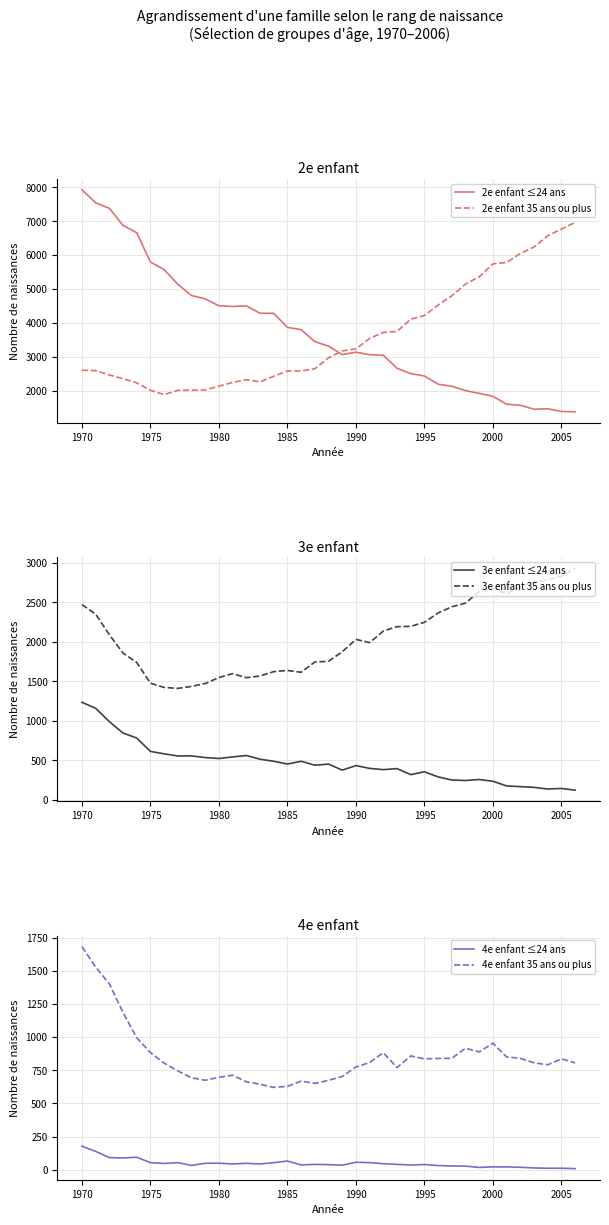

At how many categories does at least one series exceed 5127?

17